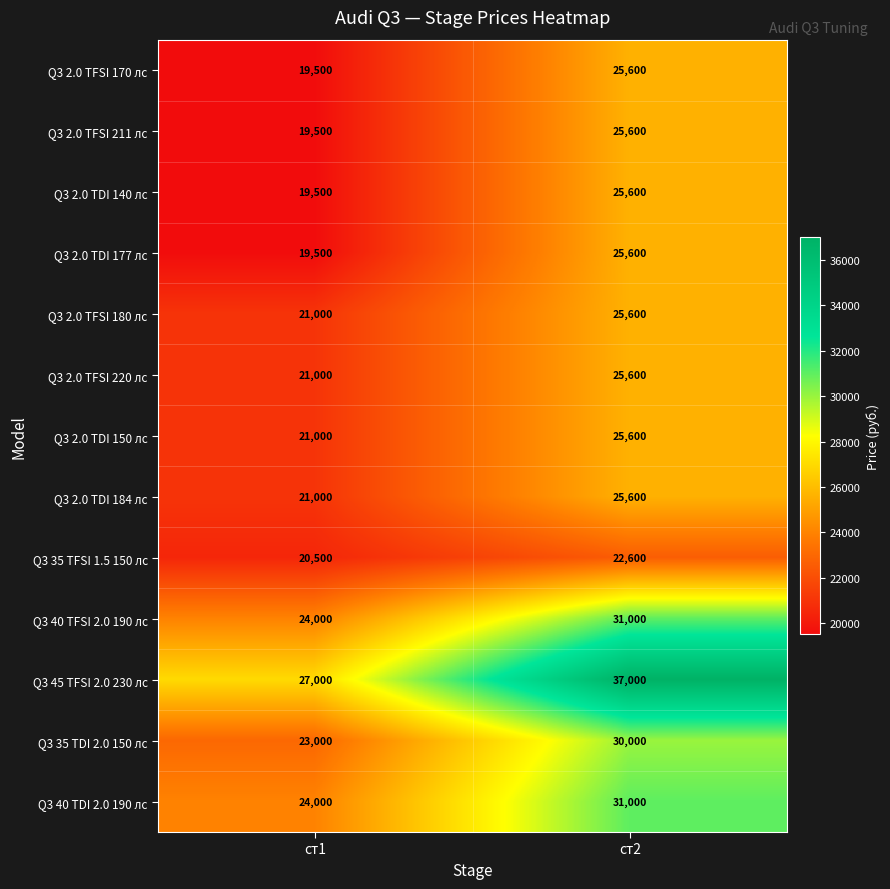

At which label does Q3 35 TFSI 1.5 150 лс reach its peak?

ст2